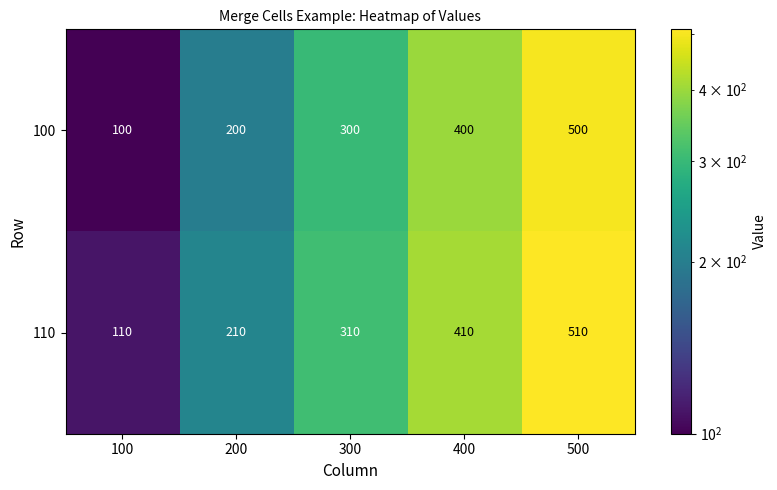

Which series has the largest total across all categories?

110